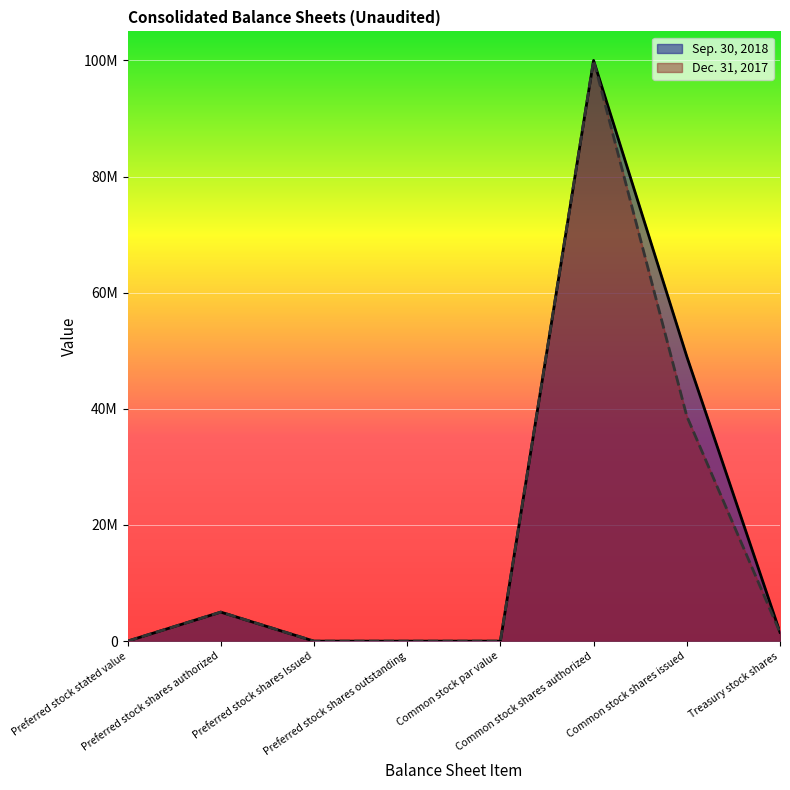

Which has a higher value, Preferred stock shares authorized or Preferred stock stated value?

Preferred stock shares authorized